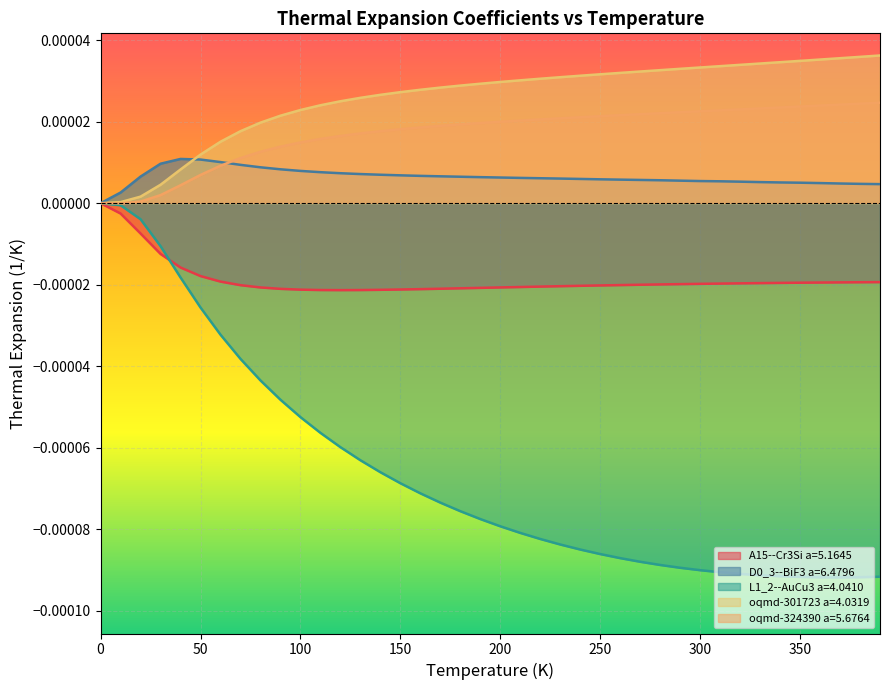

What are all the series names shown in the legend?

A15--Cr3Si a=5.1645, D0_3--BiF3 a=6.4796, L1_2--AuCu3 a=4.0410, oqmd-301723 a=4.0319, oqmd-324390 a=5.6764